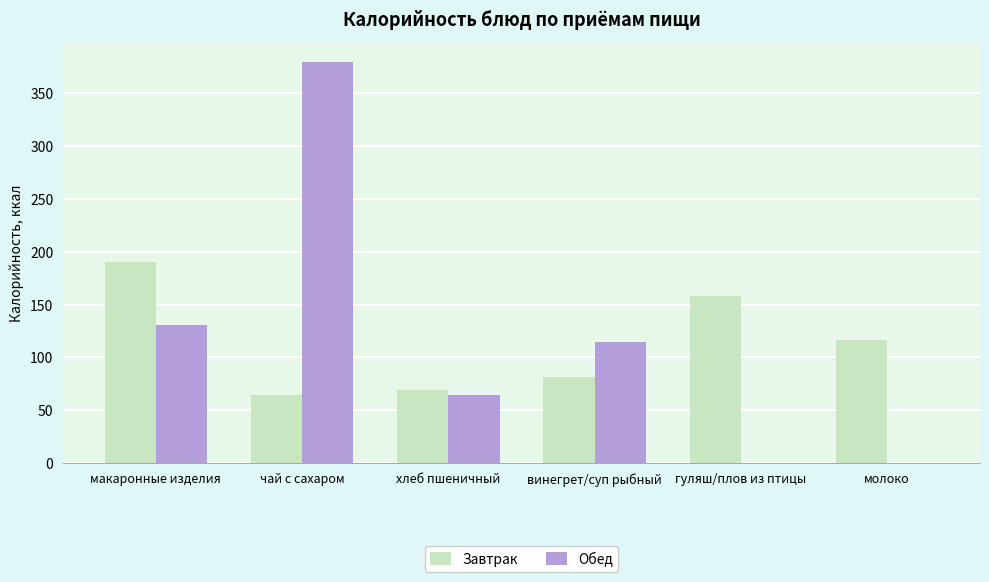

What is the spread (max minus min) of values at чай с сахаром?

314.6